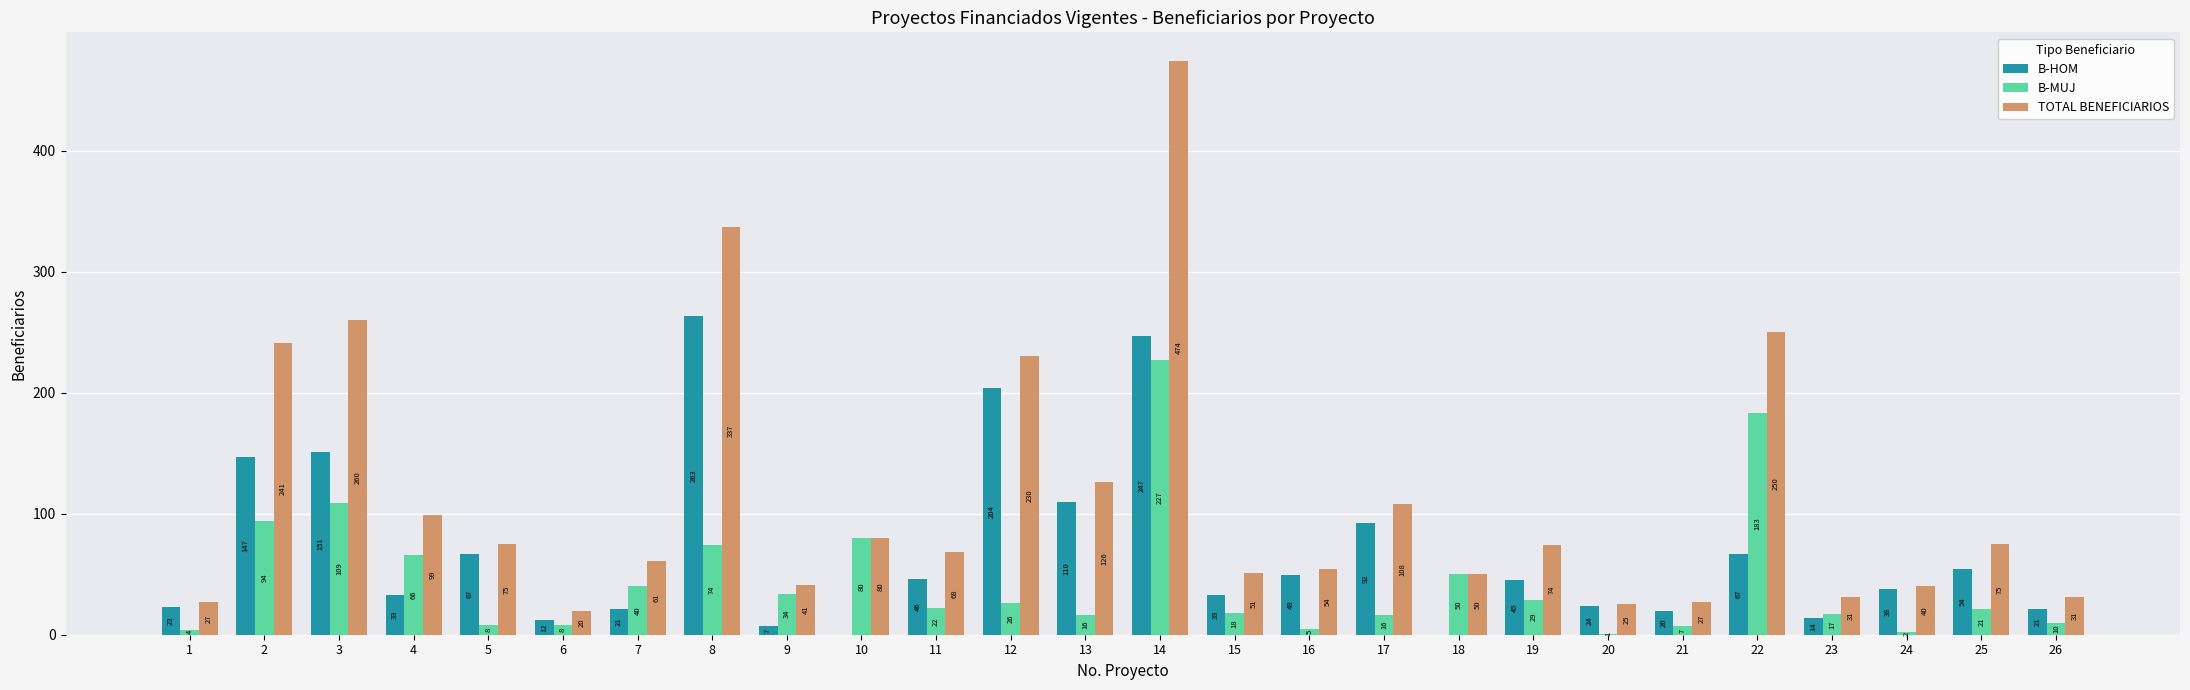

What is the sum of all TOTAL BENEFICIARIOS values?

2955